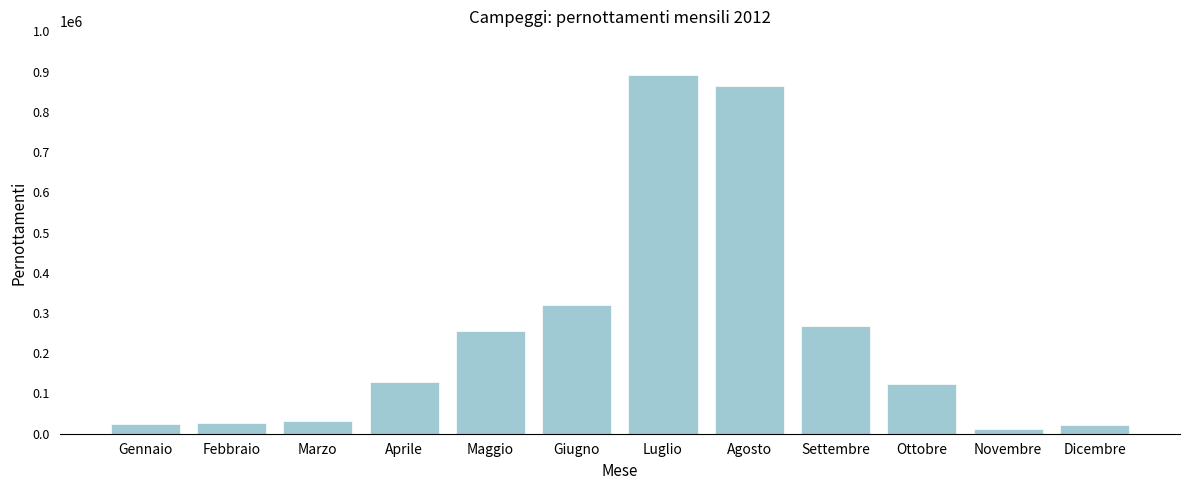

The chart shows a value of 200143 at Ottobre. True or false?

False